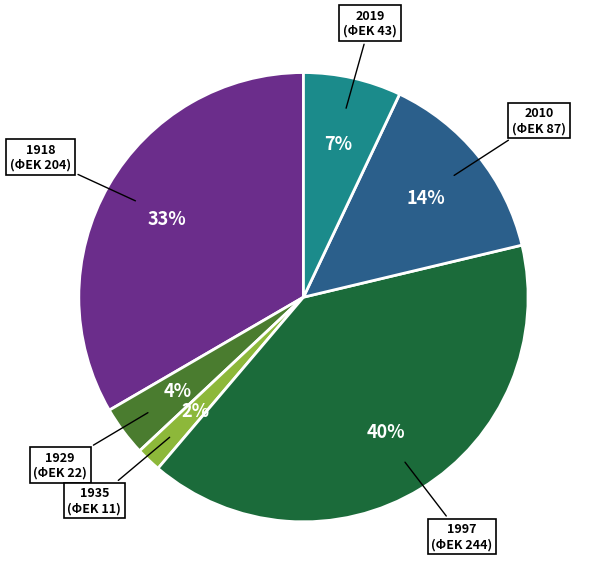

To the nearest percent, what is the difference between the largest and smallest slice percentages?

38%